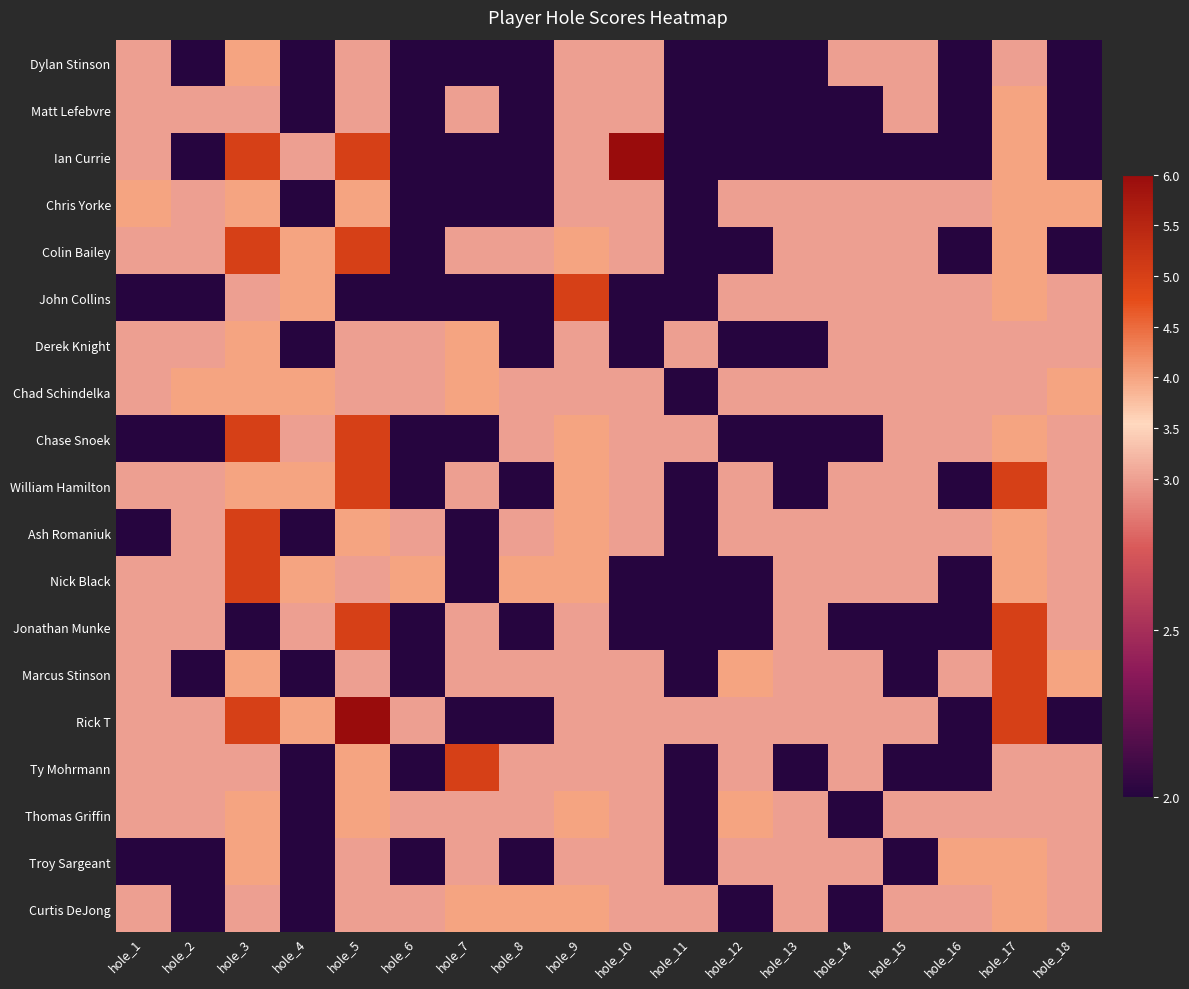

Reading left to right, what are all the values shown in this chart?

Dylan Stinson: hole_1=3	hole_2=2	hole_3=4	hole_4=2	hole_5=3	hole_6=2	hole_7=2	hole_8=2	hole_9=3	hole_10=3	hole_11=2	hole_12=2	hole_13=2	hole_14=3	hole_15=3	hole_16=2	hole_17=3	hole_18=2
Matt Lefebvre: hole_1=3	hole_2=3	hole_3=3	hole_4=2	hole_5=3	hole_6=2	hole_7=3	hole_8=2	hole_9=3	hole_10=3	hole_11=2	hole_12=2	hole_13=2	hole_14=2	hole_15=3	hole_16=2	hole_17=4	hole_18=2
Ian Currie: hole_1=3	hole_2=2	hole_3=5	hole_4=3	hole_5=5	hole_6=2	hole_7=2	hole_8=2	hole_9=3	hole_10=6	hole_11=2	hole_12=2	hole_13=2	hole_14=2	hole_15=2	hole_16=2	hole_17=4	hole_18=2
Chris Yorke: hole_1=4	hole_2=3	hole_3=4	hole_4=2	hole_5=4	hole_6=2	hole_7=2	hole_8=2	hole_9=3	hole_10=3	hole_11=2	hole_12=3	hole_13=3	hole_14=3	hole_15=3	hole_16=3	hole_17=4	hole_18=4
Colin Bailey: hole_1=3	hole_2=3	hole_3=5	hole_4=4	hole_5=5	hole_6=2	hole_7=3	hole_8=3	hole_9=4	hole_10=3	hole_11=2	hole_12=2	hole_13=3	hole_14=3	hole_15=3	hole_16=2	hole_17=4	hole_18=2
John Collins: hole_1=2	hole_2=2	hole_3=3	hole_4=4	hole_5=2	hole_6=2	hole_7=2	hole_8=2	hole_9=5	hole_10=2	hole_11=2	hole_12=3	hole_13=3	hole_14=3	hole_15=3	hole_16=3	hole_17=4	hole_18=3
Derek Knight: hole_1=3	hole_2=3	hole_3=4	hole_4=2	hole_5=3	hole_6=3	hole_7=4	hole_8=2	hole_9=3	hole_10=2	hole_11=3	hole_12=2	hole_13=2	hole_14=3	hole_15=3	hole_16=3	hole_17=3	hole_18=3
Chad Schindelka: hole_1=3	hole_2=4	hole_3=4	hole_4=4	hole_5=3	hole_6=3	hole_7=4	hole_8=3	hole_9=3	hole_10=3	hole_11=2	hole_12=3	hole_13=3	hole_14=3	hole_15=3	hole_16=3	hole_17=3	hole_18=4
Chase Snoek: hole_1=2	hole_2=2	hole_3=5	hole_4=3	hole_5=5	hole_6=2	hole_7=2	hole_8=3	hole_9=4	hole_10=3	hole_11=3	hole_12=2	hole_13=2	hole_14=2	hole_15=3	hole_16=3	hole_17=4	hole_18=3
William Hamilton: hole_1=3	hole_2=3	hole_3=4	hole_4=4	hole_5=5	hole_6=2	hole_7=3	hole_8=2	hole_9=4	hole_10=3	hole_11=2	hole_12=3	hole_13=2	hole_14=3	hole_15=3	hole_16=2	hole_17=5	hole_18=3
Ash Romaniuk: hole_1=2	hole_2=3	hole_3=5	hole_4=2	hole_5=4	hole_6=3	hole_7=2	hole_8=3	hole_9=4	hole_10=3	hole_11=2	hole_12=3	hole_13=3	hole_14=3	hole_15=3	hole_16=3	hole_17=4	hole_18=3
Nick Black: hole_1=3	hole_2=3	hole_3=5	hole_4=4	hole_5=3	hole_6=4	hole_7=2	hole_8=4	hole_9=4	hole_10=2	hole_11=2	hole_12=2	hole_13=3	hole_14=3	hole_15=3	hole_16=2	hole_17=4	hole_18=3
Jonathan Munke: hole_1=3	hole_2=3	hole_3=2	hole_4=3	hole_5=5	hole_6=2	hole_7=3	hole_8=2	hole_9=3	hole_10=2	hole_11=2	hole_12=2	hole_13=3	hole_14=2	hole_15=2	hole_16=2	hole_17=5	hole_18=3
Marcus Stinson: hole_1=3	hole_2=2	hole_3=4	hole_4=2	hole_5=3	hole_6=2	hole_7=3	hole_8=3	hole_9=3	hole_10=3	hole_11=2	hole_12=4	hole_13=3	hole_14=3	hole_15=2	hole_16=3	hole_17=5	hole_18=4
Rick T: hole_1=3	hole_2=3	hole_3=5	hole_4=4	hole_5=6	hole_6=3	hole_7=2	hole_8=2	hole_9=3	hole_10=3	hole_11=3	hole_12=3	hole_13=3	hole_14=3	hole_15=3	hole_16=2	hole_17=5	hole_18=2
Ty Mohrmann: hole_1=3	hole_2=3	hole_3=3	hole_4=2	hole_5=4	hole_6=2	hole_7=5	hole_8=3	hole_9=3	hole_10=3	hole_11=2	hole_12=3	hole_13=2	hole_14=3	hole_15=2	hole_16=2	hole_17=3	hole_18=3
Thomas Griffin: hole_1=3	hole_2=3	hole_3=4	hole_4=2	hole_5=4	hole_6=3	hole_7=3	hole_8=3	hole_9=4	hole_10=3	hole_11=2	hole_12=4	hole_13=3	hole_14=2	hole_15=3	hole_16=3	hole_17=3	hole_18=3
Troy Sargeant: hole_1=2	hole_2=2	hole_3=4	hole_4=2	hole_5=3	hole_6=2	hole_7=3	hole_8=2	hole_9=3	hole_10=3	hole_11=2	hole_12=3	hole_13=3	hole_14=3	hole_15=2	hole_16=4	hole_17=4	hole_18=3
Curtis DeJong: hole_1=3	hole_2=2	hole_3=3	hole_4=2	hole_5=3	hole_6=3	hole_7=4	hole_8=4	hole_9=4	hole_10=3	hole_11=3	hole_12=2	hole_13=3	hole_14=2	hole_15=3	hole_16=3	hole_17=4	hole_18=3